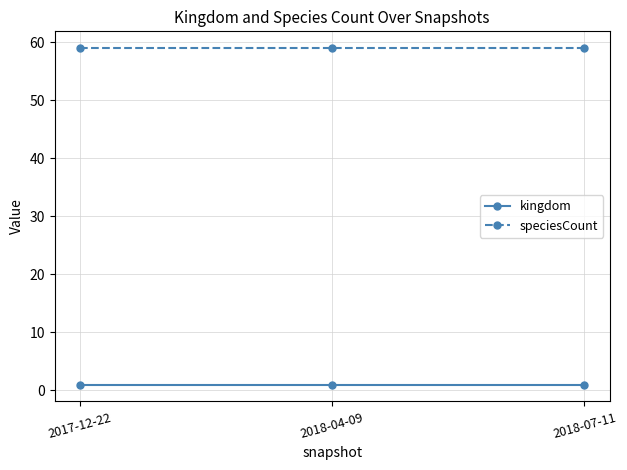

What is the minimum value for kingdom?

1